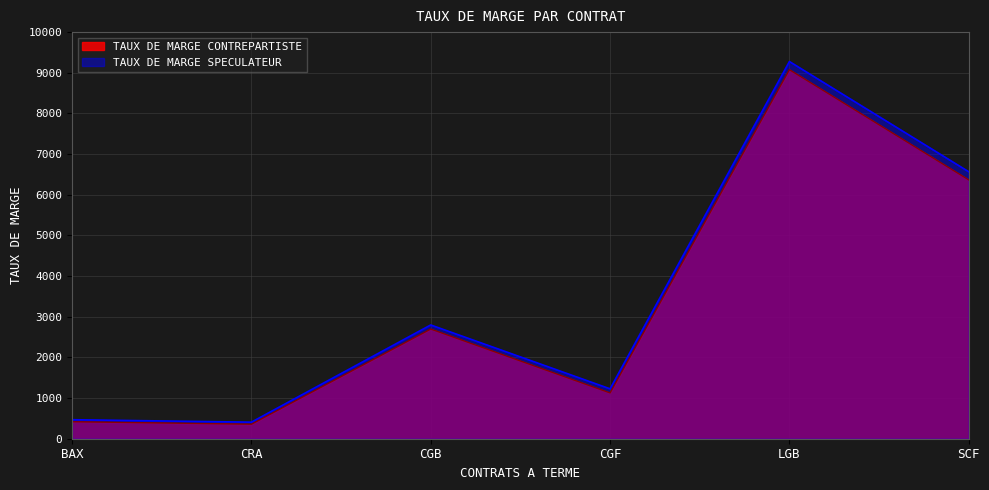

Which series has the largest range (max minus min)?

TAUX DE MARGE SPECULATEUR